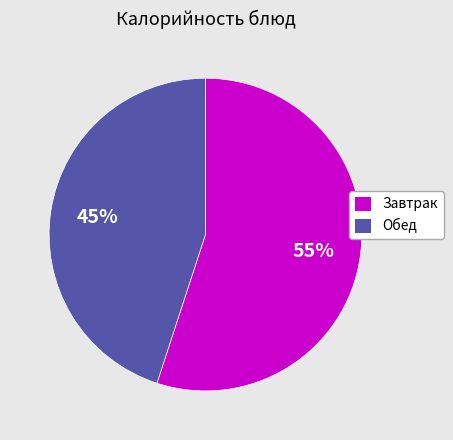

To the nearest percent, what is the average slice percentage?

50%